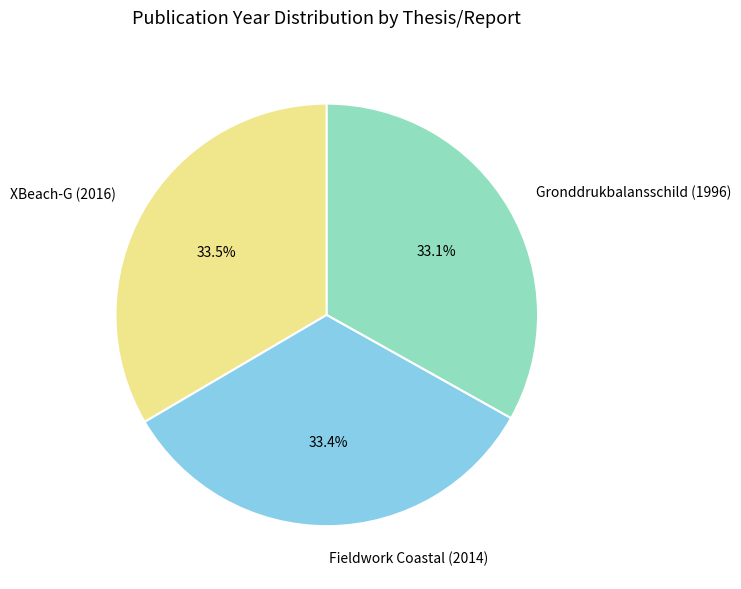

What is the ratio of the value at Fieldwork Coastal (2014) to the value at Gronddrukbalansschild (1996)?

1.0